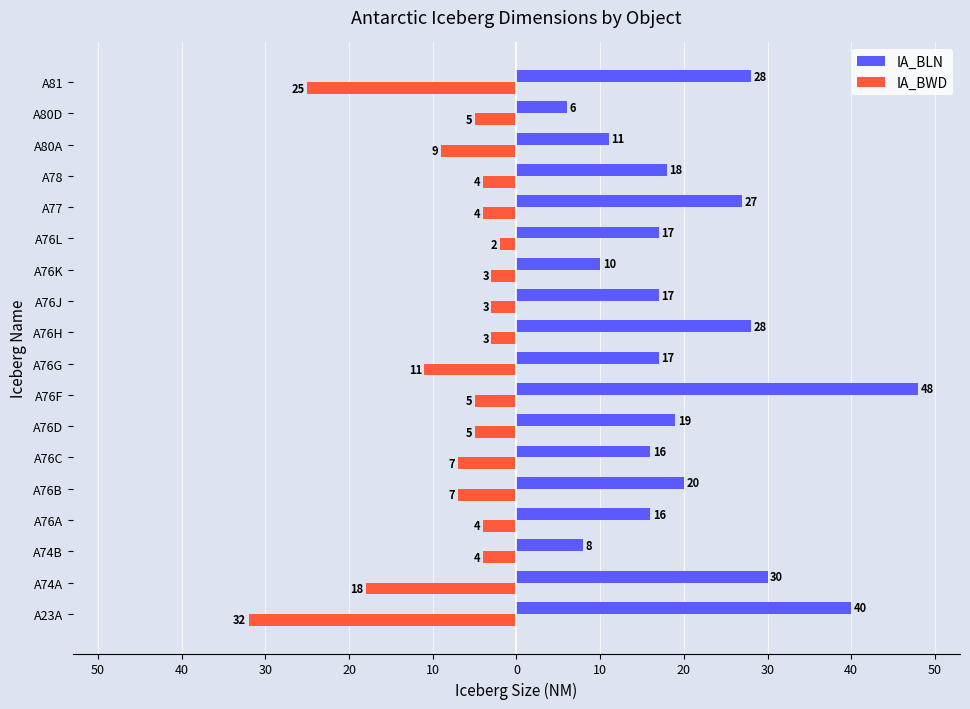

What are all the series names shown in the legend?

IA_BLN, IA_BWD